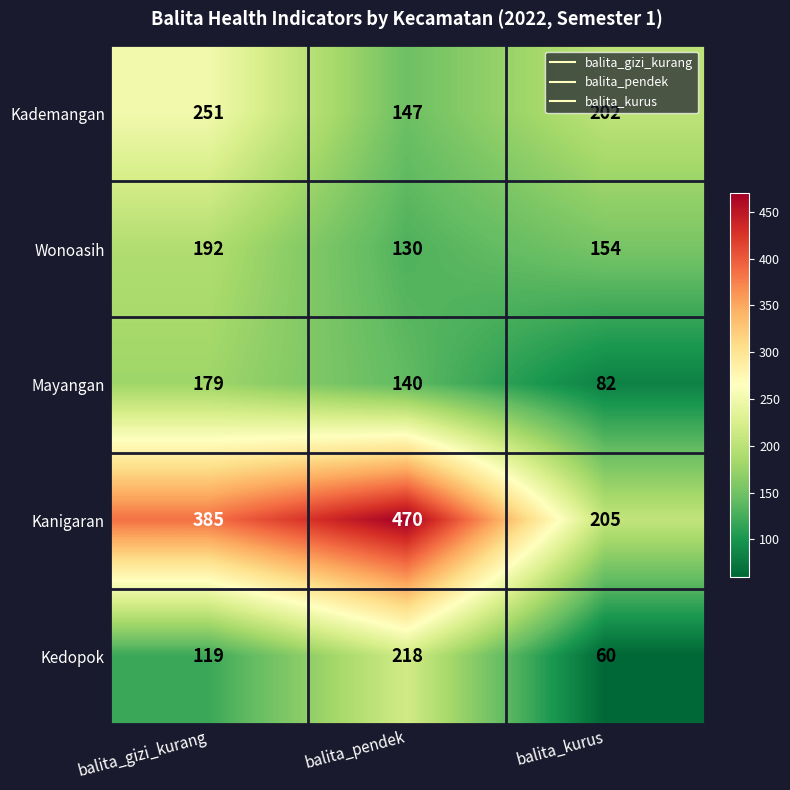

Rank the categories by Wonoasih value from highest to lowest.

balita_gizi_kurang, balita_kurus, balita_pendek